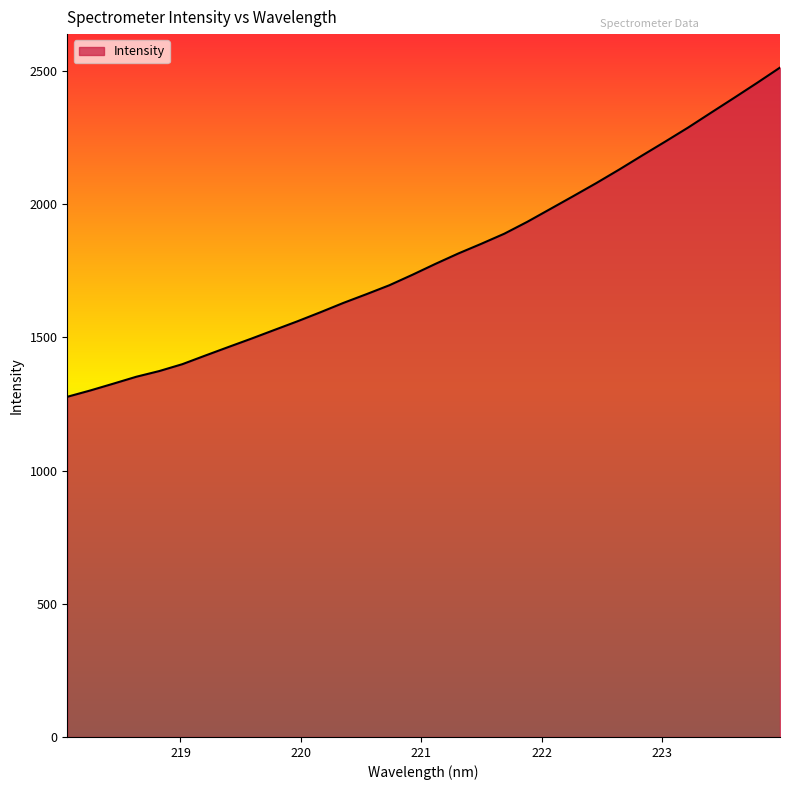

What is the maximum value shown in the chart?

2513.4